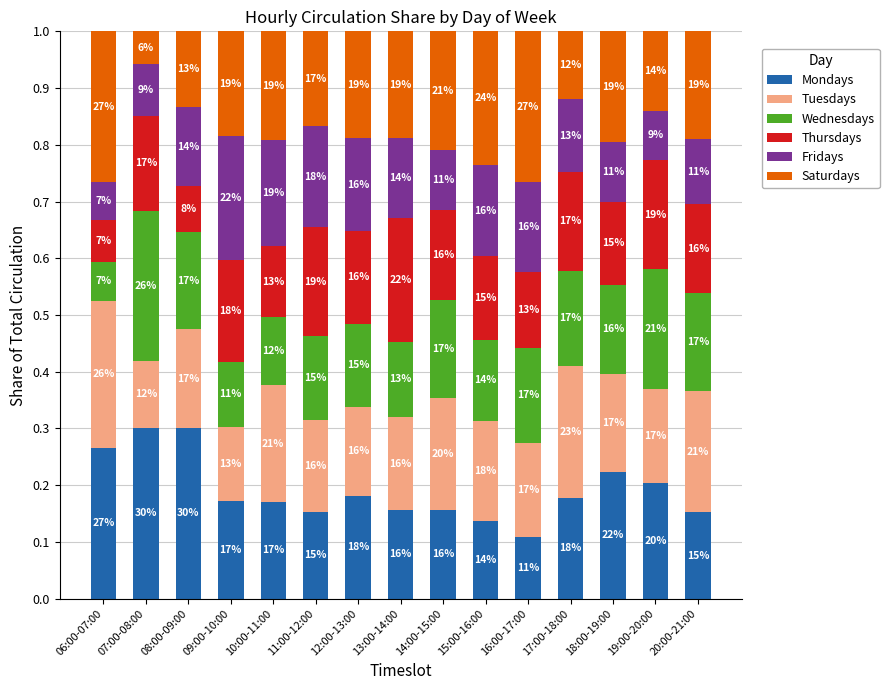

What is the difference between the maximum and minimum values in the Fridays series?

0.2